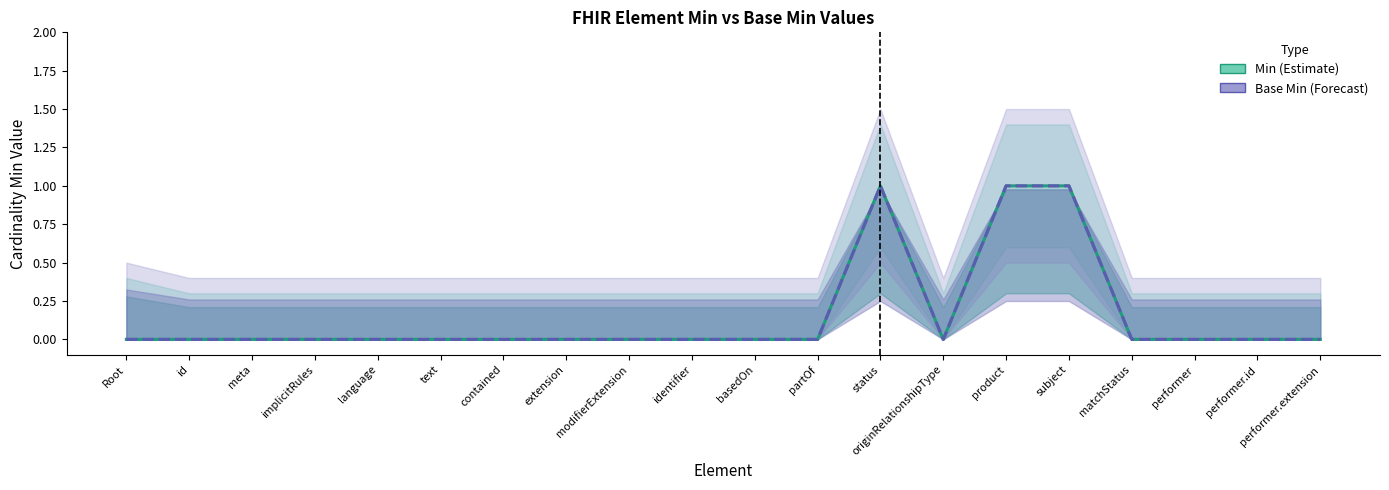

Reading right to left, what are all the values shown in this chart?

Min (Estimate): 0	0	0	0	1	1	0	1	0	0	0	0	0	0	0	0	0	0	0	0
Base Min (Forecast): 0	0	0	0	1	1	0	1	0	0	0	0	0	0	0	0	0	0	0	0